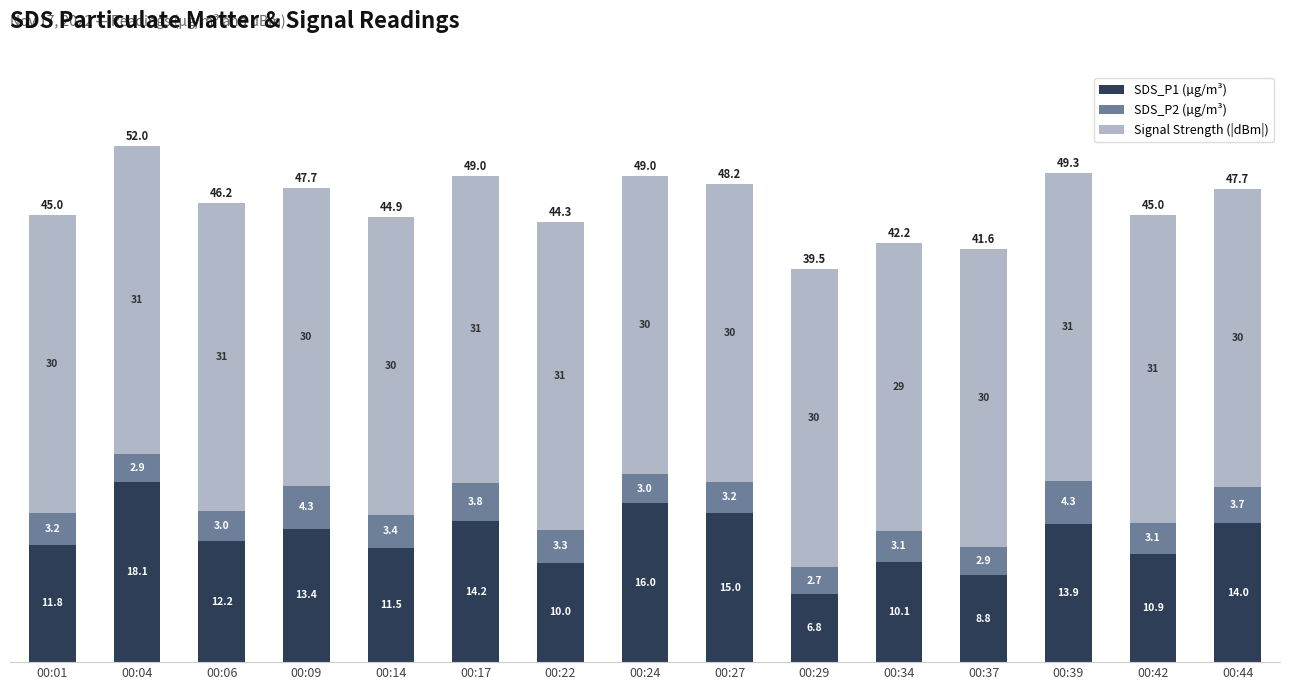

Where is SDS_P1 (µg/m³) nearest to the value 12?

00:01